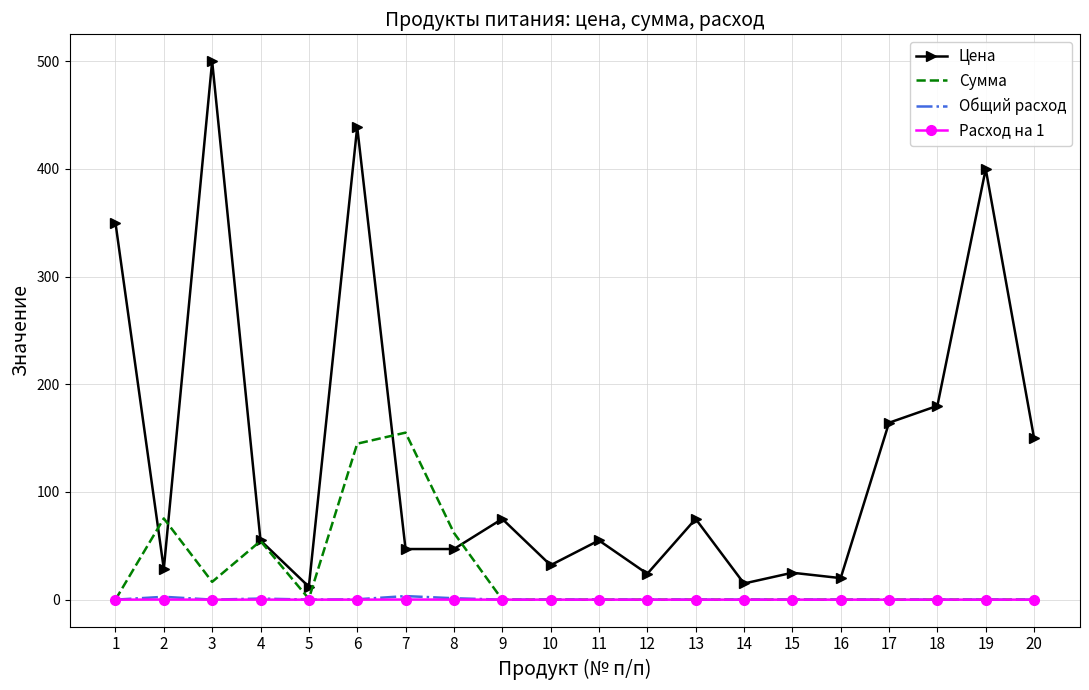

What is the difference between the maximum and minimum values in the Общий расход series?

3.3